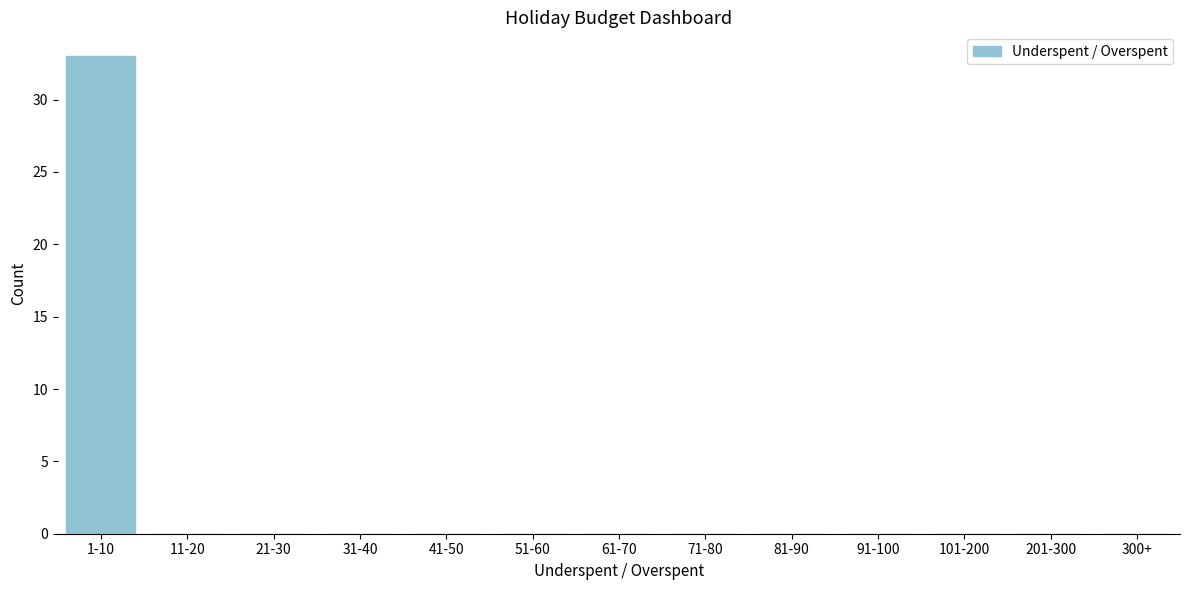

Reading left to right, what are all the values shown in this chart?

1-10=33	11-20=0	21-30=0	31-40=0	41-50=0	51-60=0	61-70=0	71-80=0	81-90=0	91-100=0	101-200=0	201-300=0	300+=0